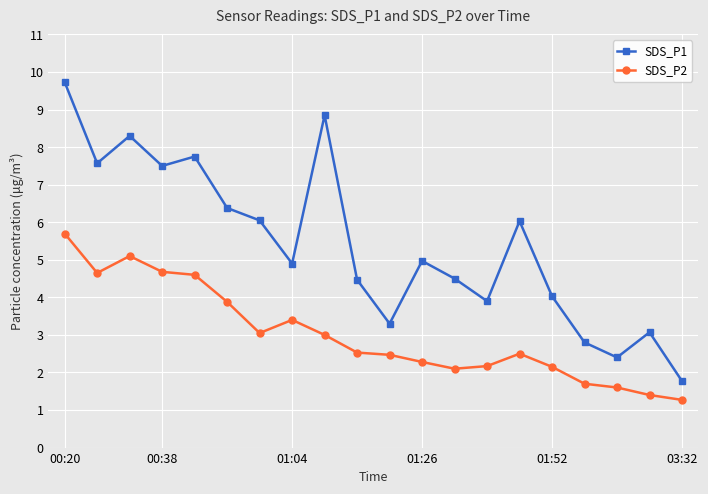

What is the sum of all SDS_P2 values?

60.2